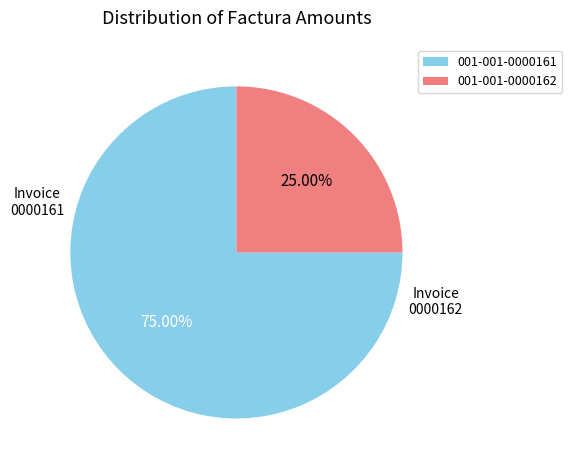

Between 001-001-0000161 and 001-001-0000162, which is larger?

001-001-0000161